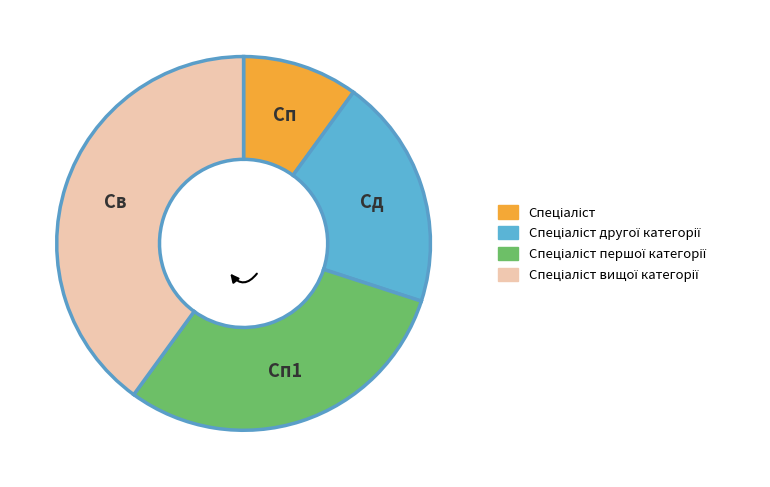

How many segments does this pie chart have?

4